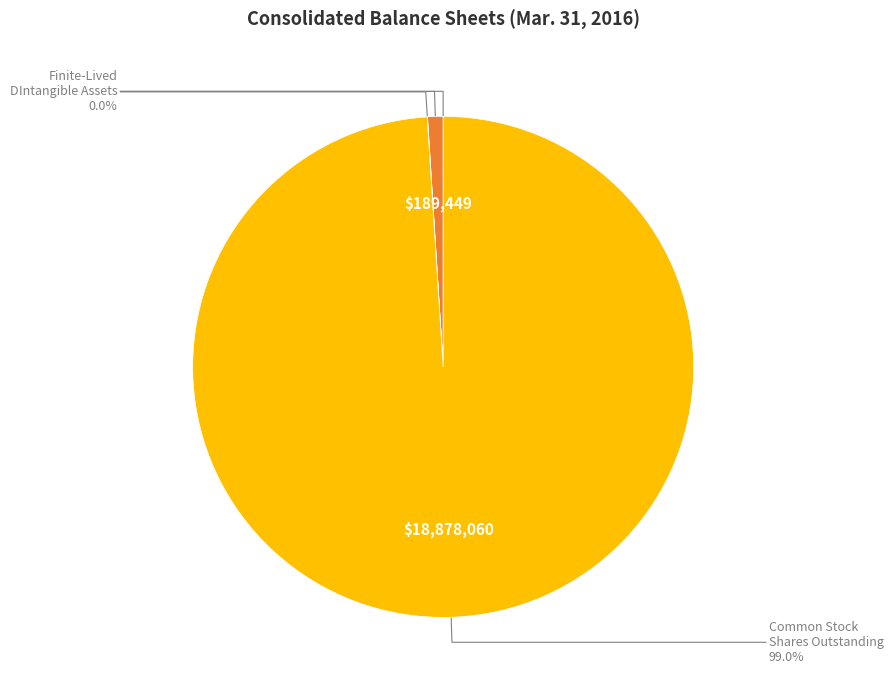

Is there a majority slice in this chart?

Yes